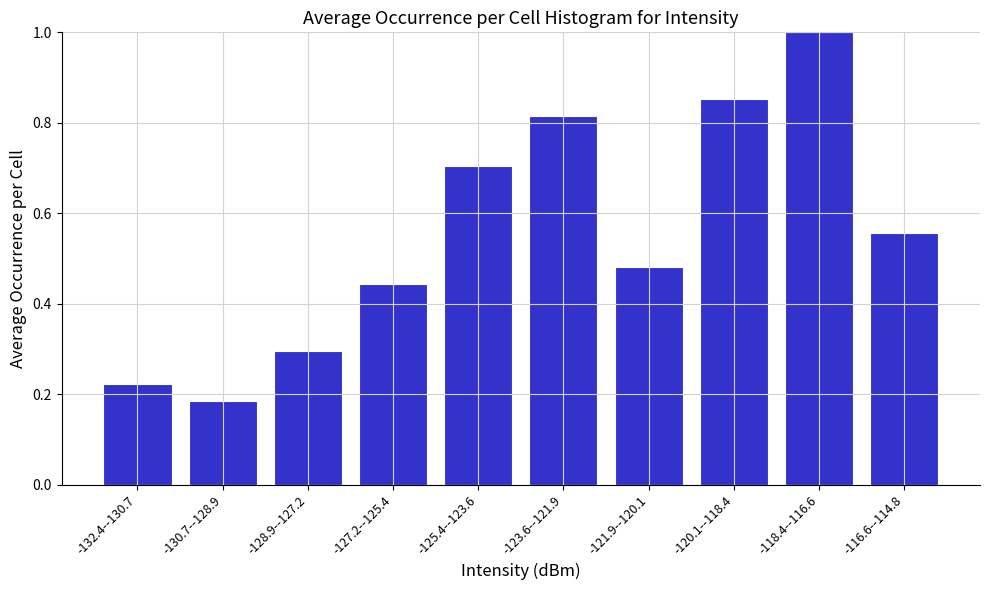

Rank the categories by value from highest to lowest.

-118.4--116.6, -120.1--118.4, -123.6--121.9, -125.4--123.6, -116.6--114.8, -121.9--120.1, -127.2--125.4, -128.9--127.2, -132.4--130.7, -130.7--128.9